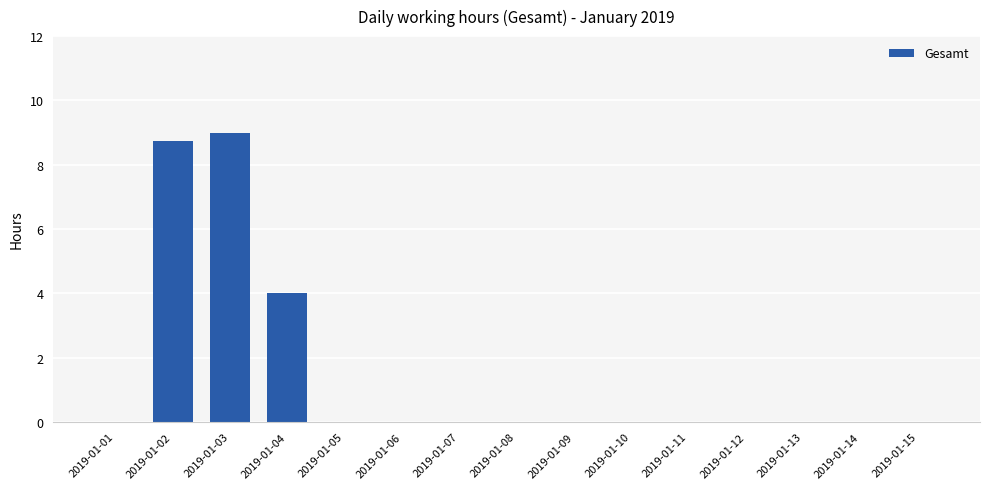

Reading right to left, extract all data points from this chart.

2019-01-15=0.0	2019-01-14=0.0	2019-01-13=0.0	2019-01-12=0.0	2019-01-11=0.0	2019-01-10=0.0	2019-01-09=0.0	2019-01-08=0.0	2019-01-07=0.0	2019-01-06=0.0	2019-01-05=0.0	2019-01-04=4.0	2019-01-03=9.0	2019-01-02=8.8	2019-01-01=0.0